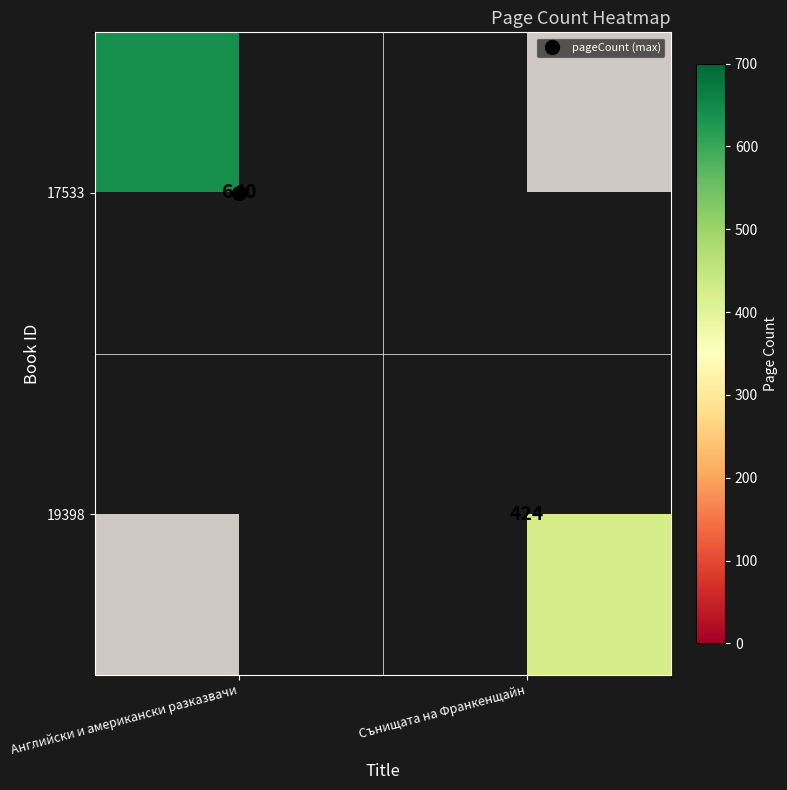

At which label is 17533 closest to 320?

Английски и американски разказвачи